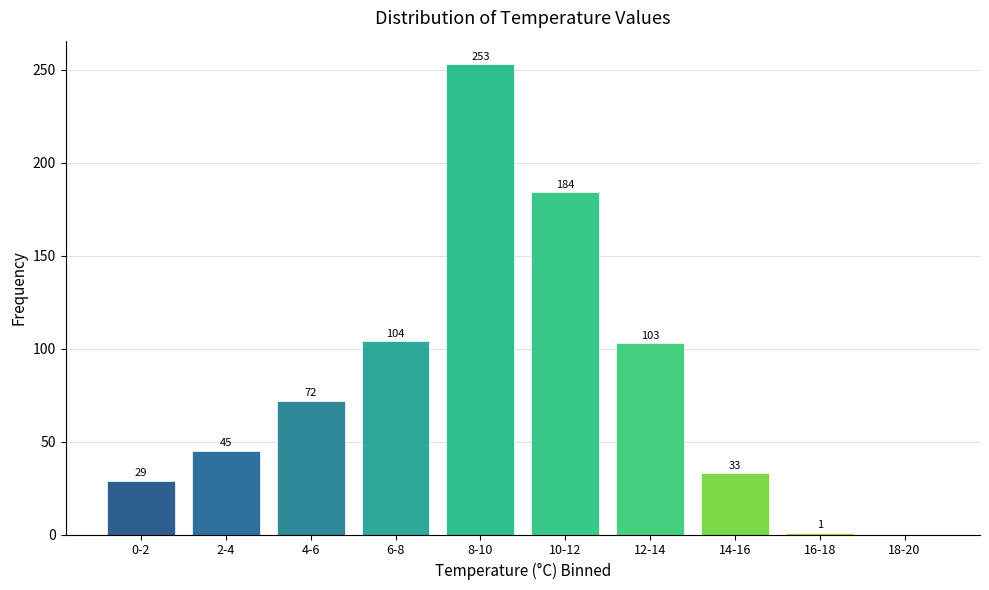

Reading left to right, extract all data points from this chart.

0-2=29	2-4=45	4-6=72	6-8=104	8-10=253	10-12=184	12-14=103	14-16=33	16-18=1	18-20=0